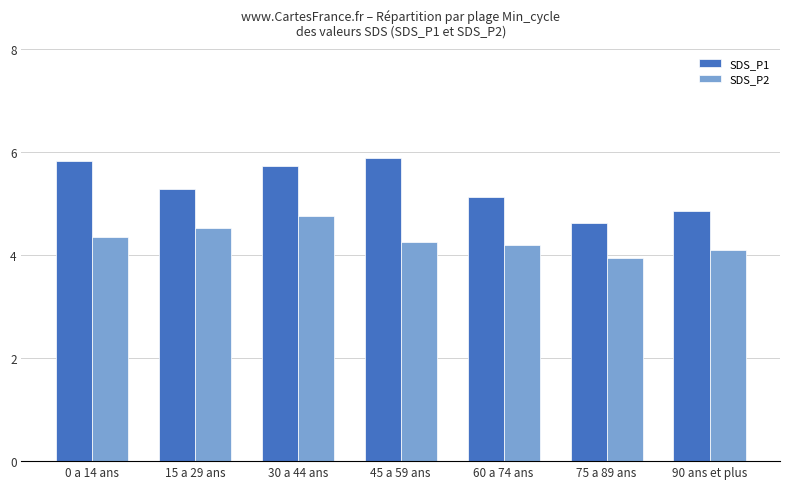

Is it true that SDS_P1 equals 1.8 at 75 a 89 ans?

False